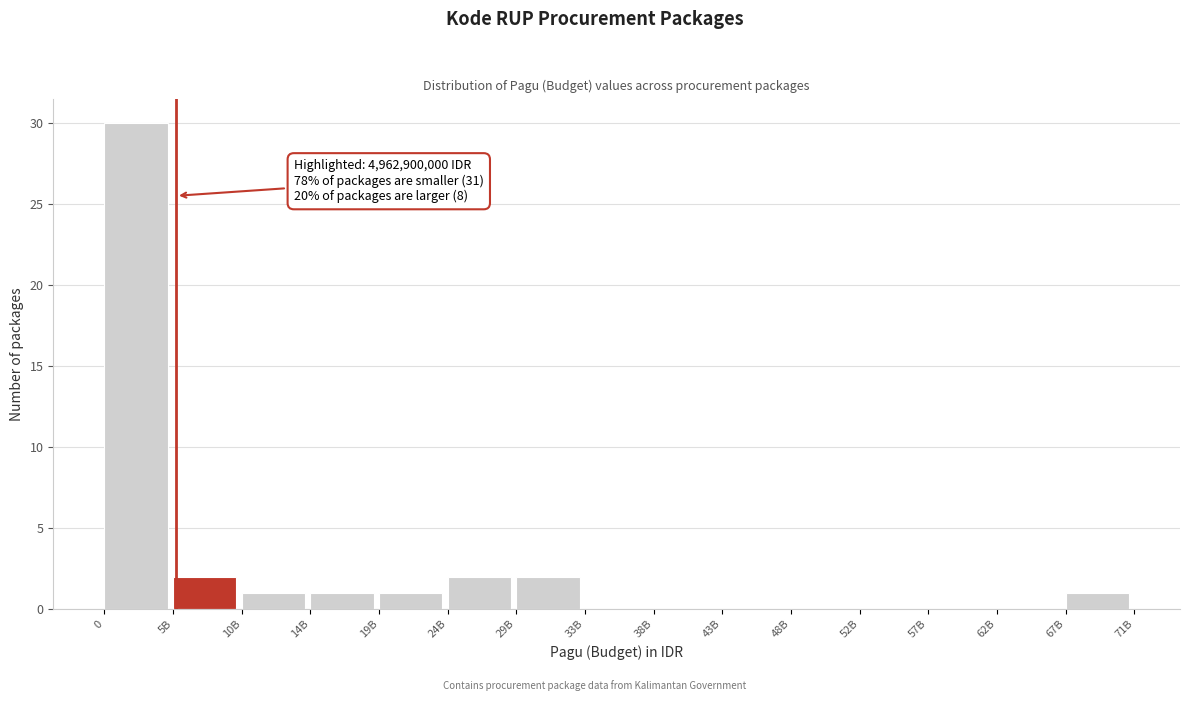

Reading left to right, transcribe all the data shown in this chart.

0=30	5B=2	10B=1	14B=1	19B=1	24B=2	29B=2	33B=0	38B=0	43B=0	48B=0	52B=0	57B=0	62B=0	67B=1